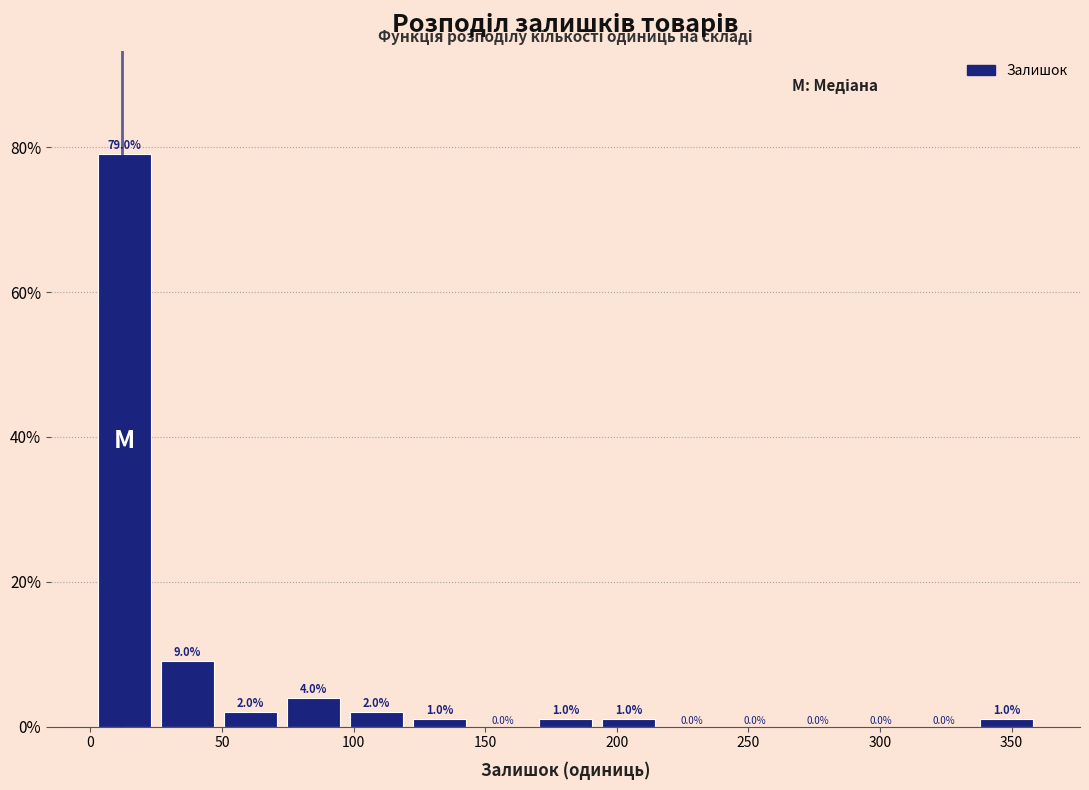

Reading left to right, list every bar in this chart as the range it spans on the x-axis followed by its height. The bar edges are not printed on the chart, so give them approximately, as read against the axis.

0 to 25: 79.0
25 to 50: 9.0
50 to 75: 2.0
75 to 95: 4.0
95 to 120: 2.0
120 to 145: 1.0
145 to 170: 0.0
170 to 190: 1.0
190 to 215: 1.0
215 to 240: 0.0
240 to 265: 0.0
265 to 290: 0.0
290 to 310: 0.0
310 to 335: 0.0
335 to 360: 1.0